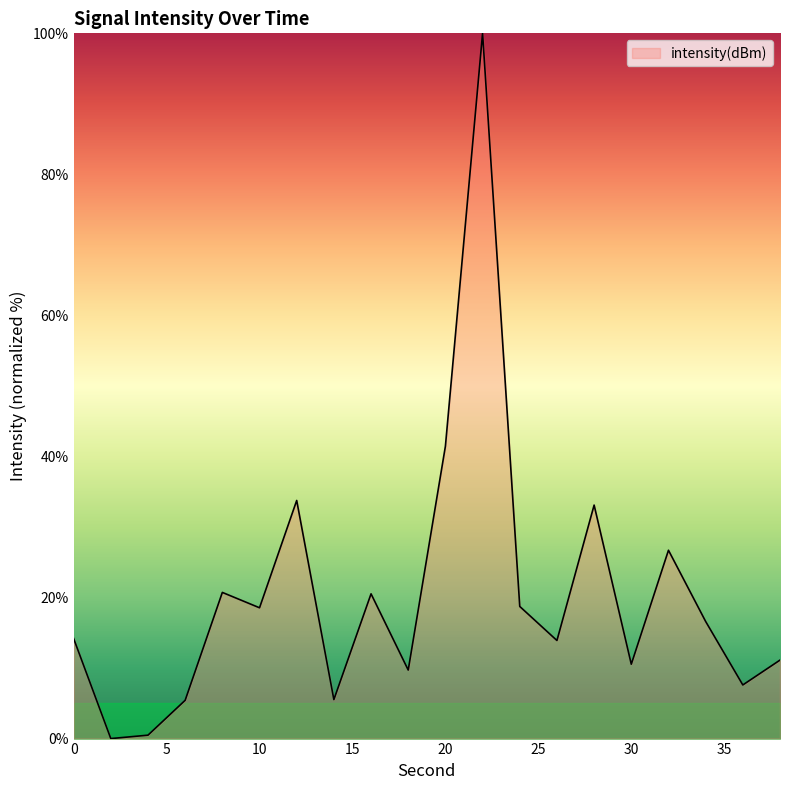

What is the difference between the second highest and minimum values?

41.5